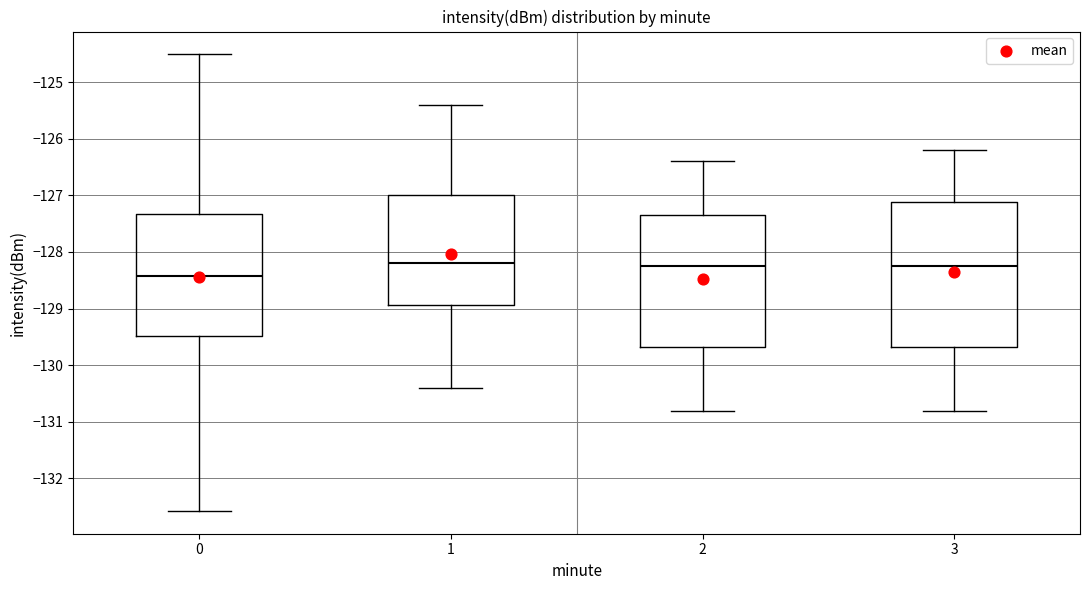

Reading left to right, transcribe this box plot: for each box, give where its median line is, the range the box spans, and where its two whiskers end, as read against the y-axis. The values are not printed on the chart, so give them approximately, as read against the axis.

0: median -128.4, box -129.5 to -127.3, whiskers -132.6 to -124.5
1: median -128.2, box -128.9 to -127.0, whiskers -130.4 to -125.4
2: median -128.2, box -129.7 to -127.3, whiskers -130.8 to -126.4
3: median -128.2, box -129.7 to -127.1, whiskers -130.8 to -126.2